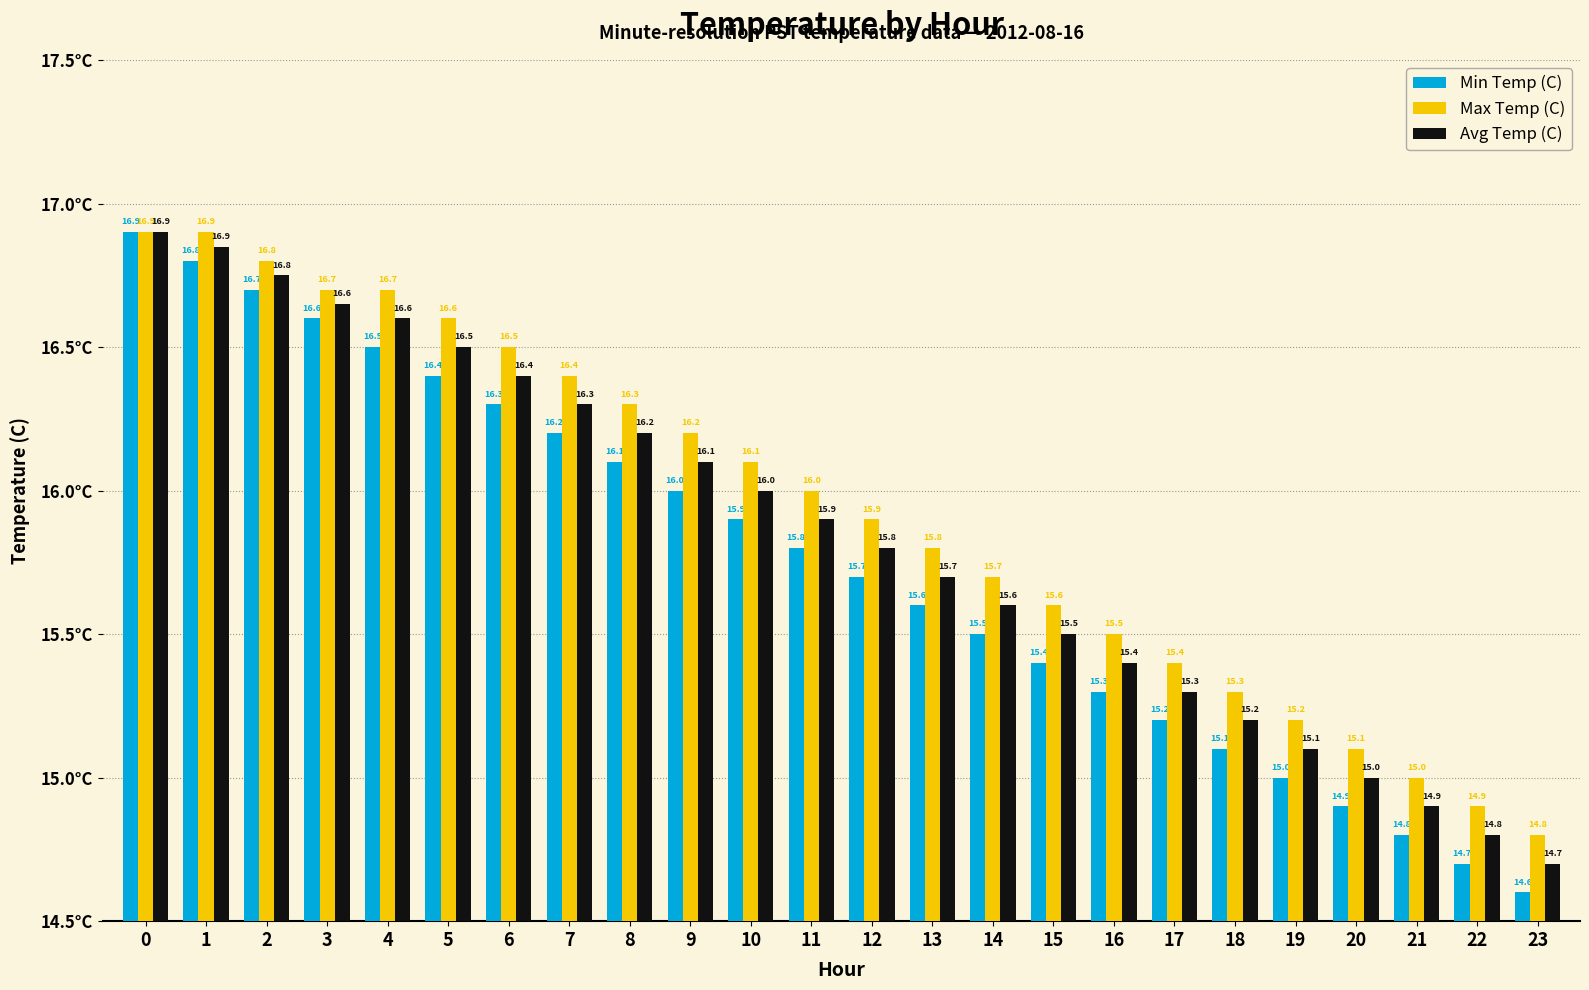

At 20, list the series in order from largest to smallest.

Max Temp (C), Avg Temp (C), Min Temp (C)